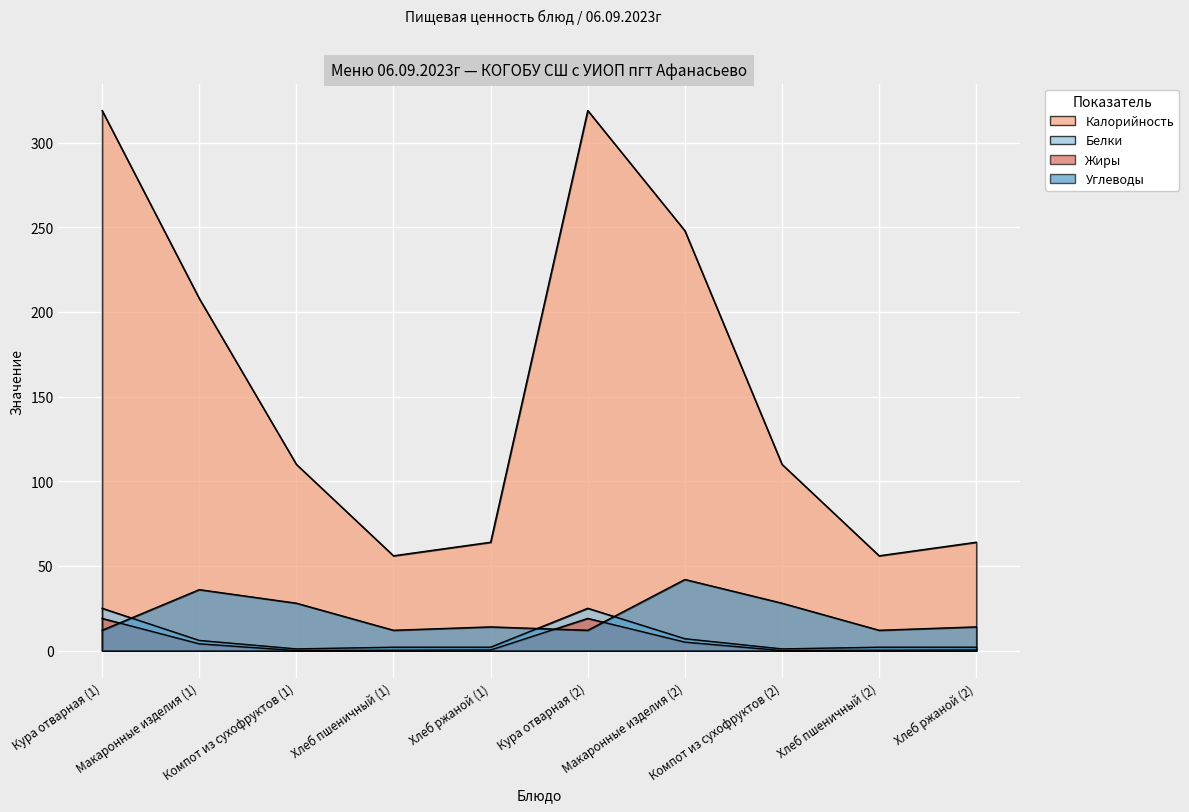

Reading left to right, list all the values displayed in this chart.

Калорийность: Кура отварная (1)=319.0	Макаронные изделия (1)=208.0	Компот из сухофруктов (1)=110.0	Хлеб пшеничный (1)=56.0	Хлеб ржаной (1)=64.0	Кура отварная (2)=319.0	Макаронные изделия (2)=248.0	Компот из сухофруктов (2)=110.0	Хлеб пшеничный (2)=56.0	Хлеб ржаной (2)=64.0
Белки: Кура отварная (1)=25.0	Макаронные изделия (1)=6.0	Компот из сухофруктов (1)=1.0	Хлеб пшеничный (1)=2.0	Хлеб ржаной (1)=2.0	Кура отварная (2)=25.0	Макаронные изделия (2)=7.0	Компот из сухофруктов (2)=1.0	Хлеб пшеничный (2)=2.0	Хлеб ржаной (2)=2.0
Жиры: Кура отварная (1)=19.0	Макаронные изделия (1)=4.0	Компот из сухофруктов (1)=0.0	Хлеб пшеничный (1)=0.2	Хлеб ржаной (1)=0.4	Кура отварная (2)=19.0	Макаронные изделия (2)=5.0	Компот из сухофруктов (2)=0.0	Хлеб пшеничный (2)=0.2	Хлеб ржаной (2)=0.4
Углеводы: Кура отварная (1)=12.0	Макаронные изделия (1)=36.0	Компот из сухофруктов (1)=28.0	Хлеб пшеничный (1)=12.0	Хлеб ржаной (1)=14.0	Кура отварная (2)=12.0	Макаронные изделия (2)=42.0	Компот из сухофруктов (2)=28.0	Хлеб пшеничный (2)=12.0	Хлеб ржаной (2)=14.0